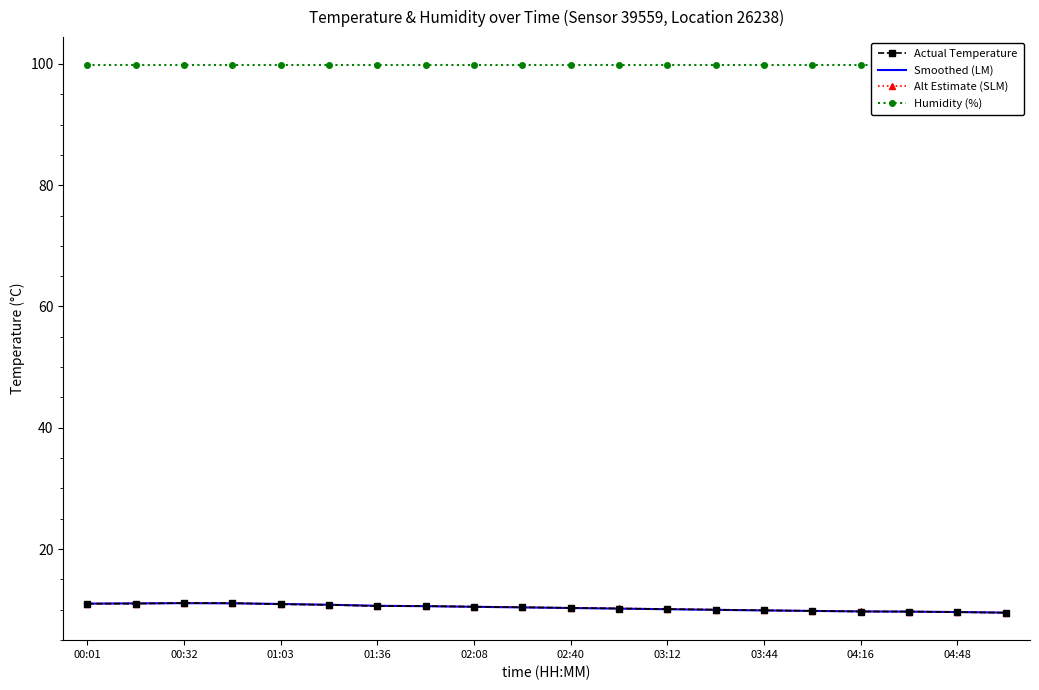

What is the value of the Actual Temperature point at the 9th from the left?

10.5